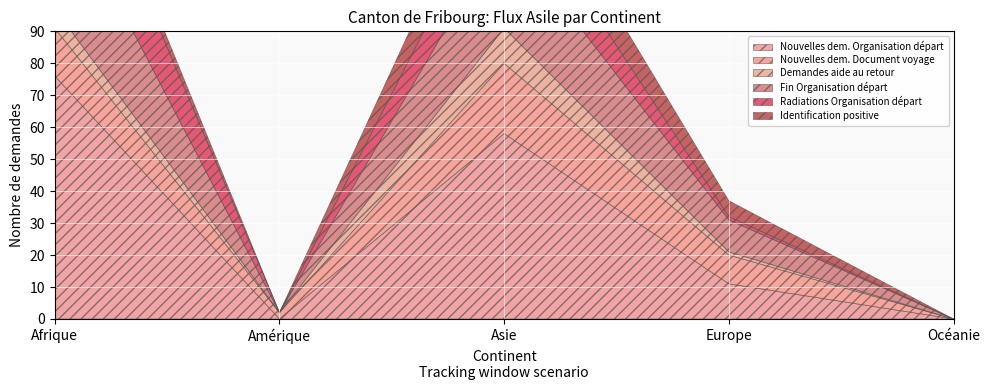

True or false: Identification positive and Nouvelles dem. Organisation départ cross at least once.

False